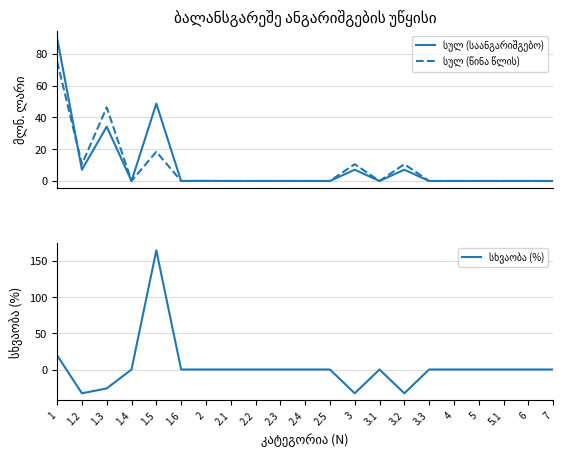

Where is the first local maximum for სულ (საანგარიშგებო)?

1.3